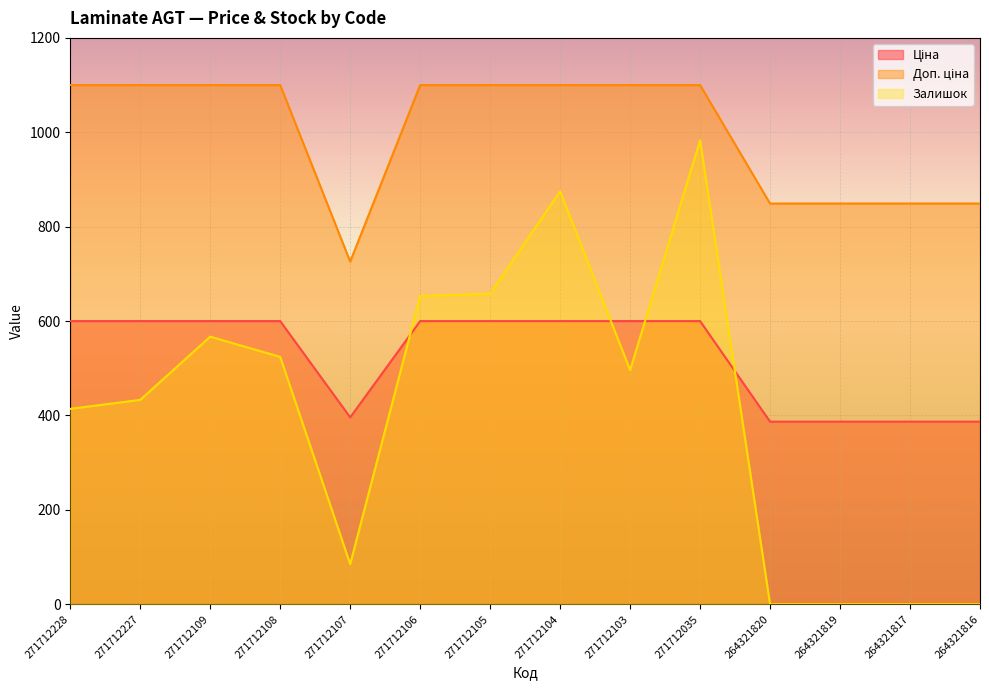

At which category is the sum across all series the highest?

271712035